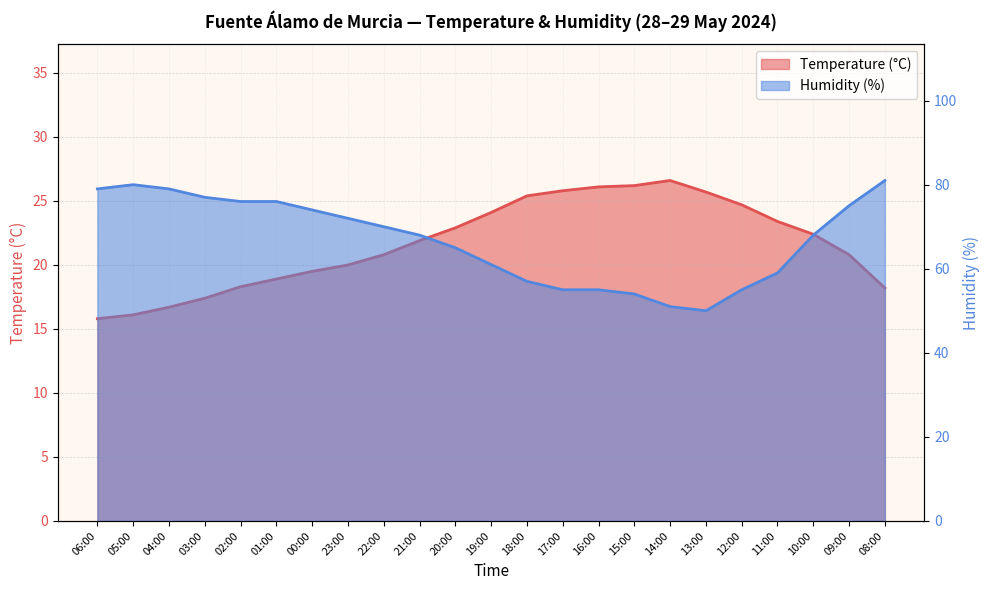

Reading left to right, extract all data points from this chart.

Temperature (°C): 06:00=15.8	05:00=16.1	04:00=16.7	03:00=17.4	02:00=18.3	01:00=18.9	00:00=19.5	23:00=20.0	22:00=20.8	21:00=21.9	20:00=22.9	19:00=24.1	18:00=25.4	17:00=25.8	16:00=26.1	15:00=26.2	14:00=26.6	13:00=25.7	12:00=24.7	11:00=23.4	10:00=22.4	09:00=20.8	08:00=18.2
Humidity (%): 06:00=79.0	05:00=80.0	04:00=79.0	03:00=77.0	02:00=76.0	01:00=76.0	00:00=74.0	23:00=72.0	22:00=70.0	21:00=68.0	20:00=65.0	19:00=61.0	18:00=57.0	17:00=55.0	16:00=55.0	15:00=54.0	14:00=51.0	13:00=50.0	12:00=55.0	11:00=59.0	10:00=68.0	09:00=75.0	08:00=81.0